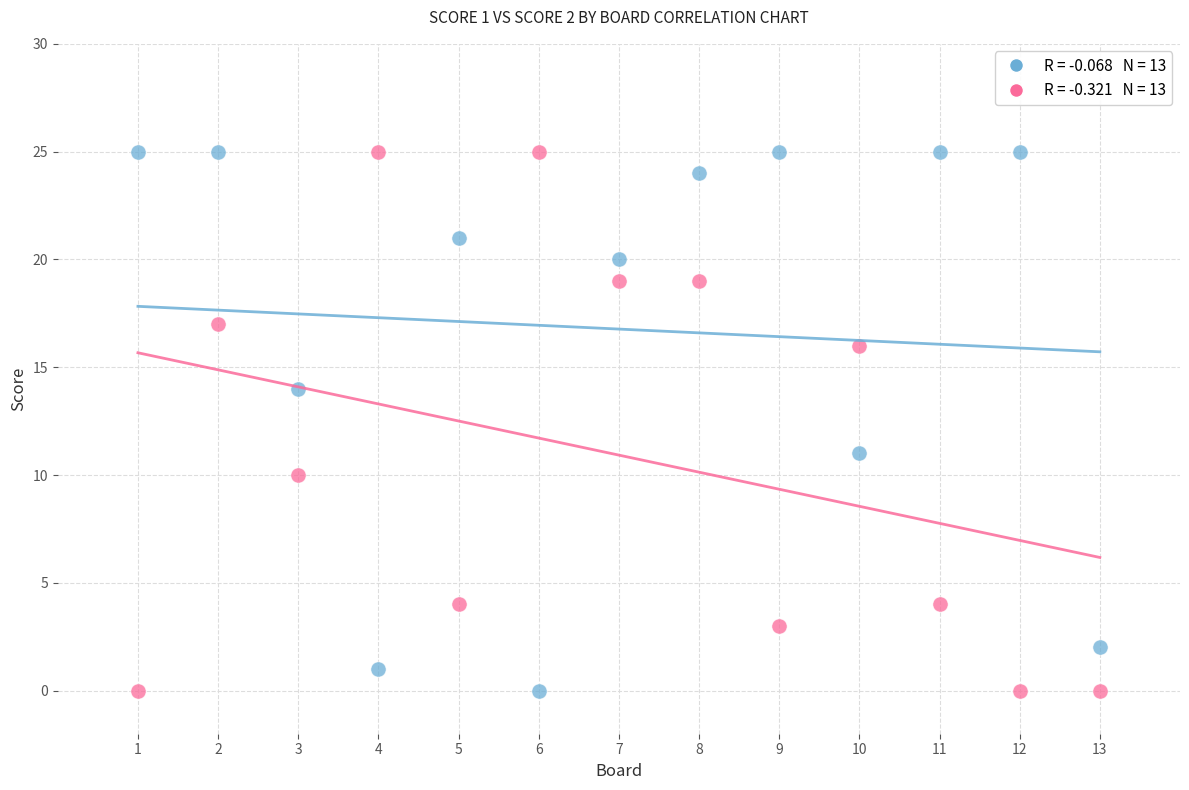

Across all series, what Y value is closest to 12?

11